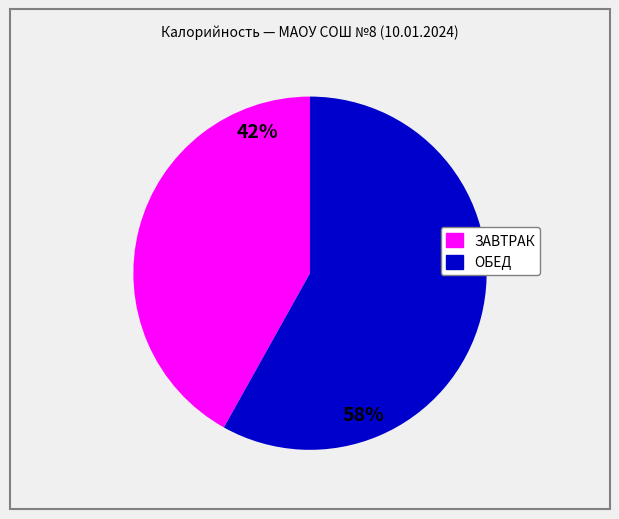

Is there a majority slice in this chart?

Yes